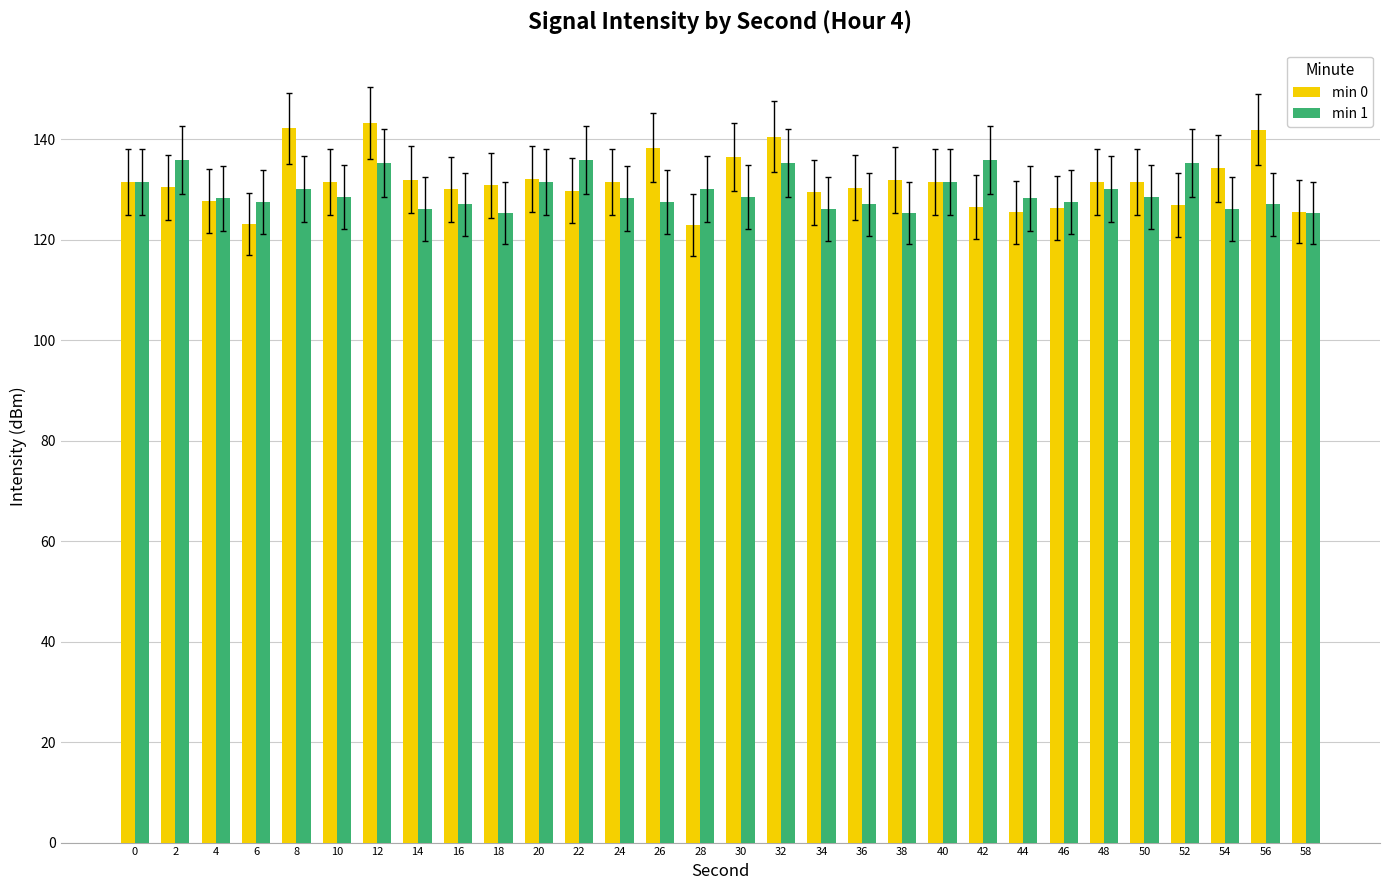

What is the greatest value displayed?

143.2